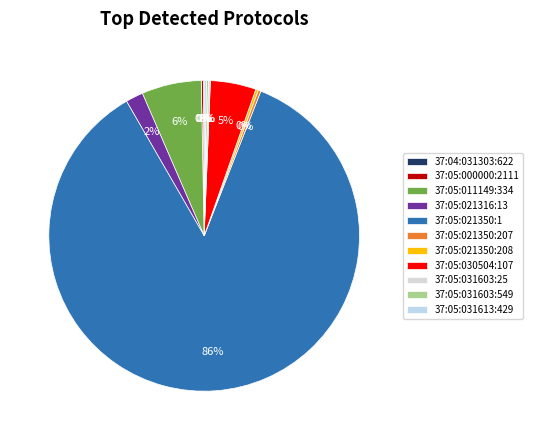

True or false: 37:05:031613:429 accounts for 0% of the total.

True